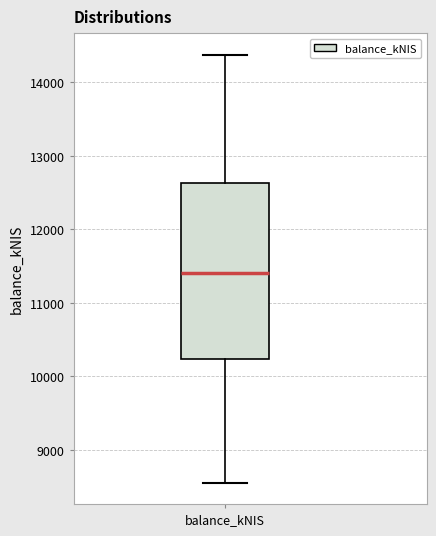

Where is the lower edge of the box for balance_kNIS on the y-axis? The values are not printed on the chart, so give them approximately, as read against the axis.

10200